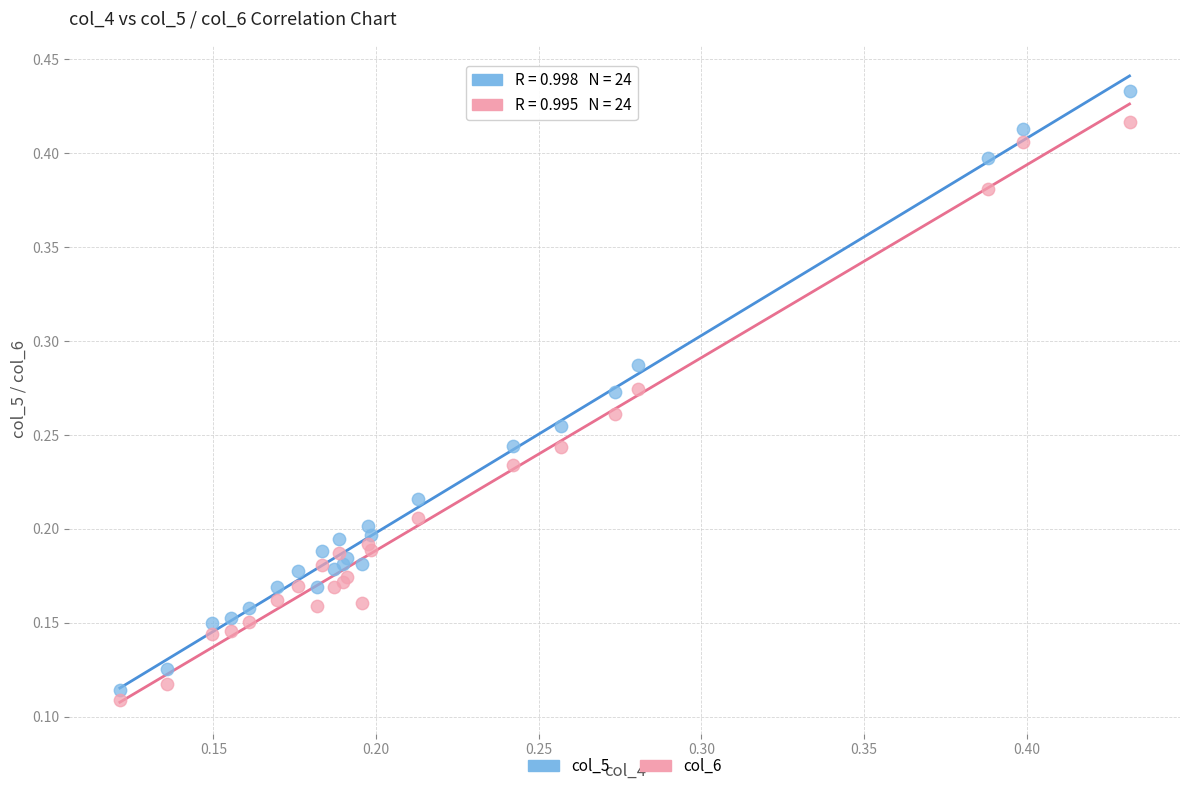

Which series reaches the maximum Y coordinate?

col_5